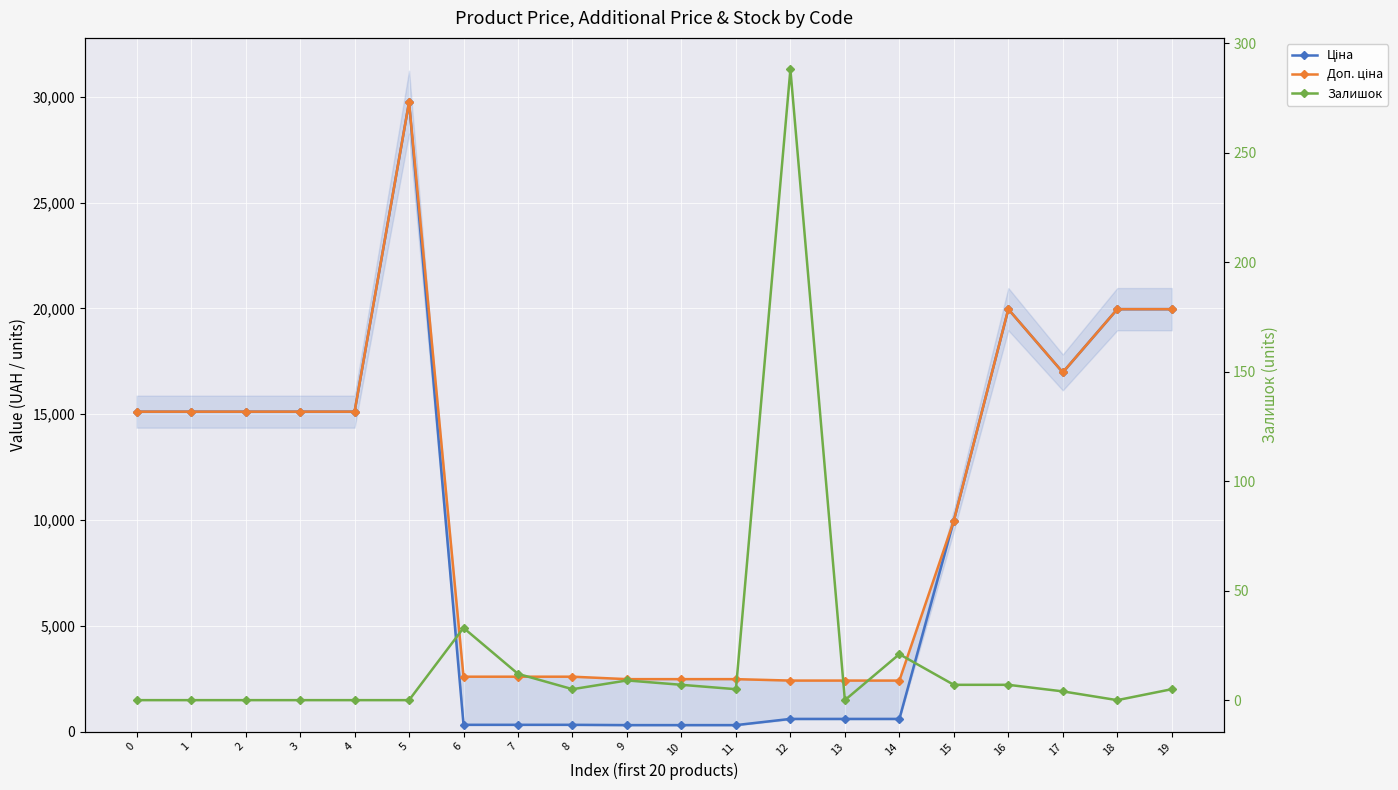

What is the difference between the highest and lowest values at 15?

9968.0